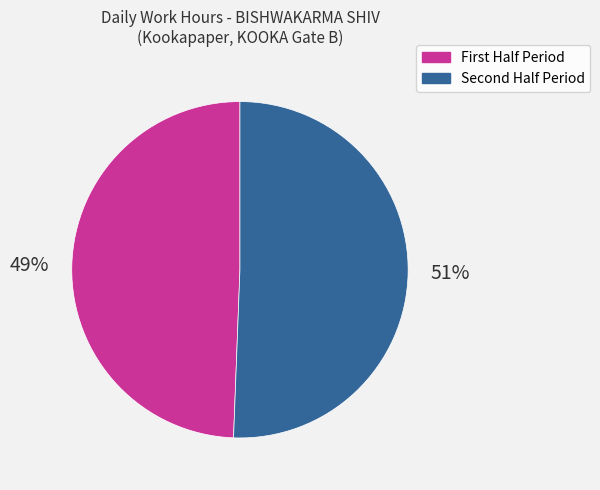

To the nearest percent, what is the average slice percentage?

50%